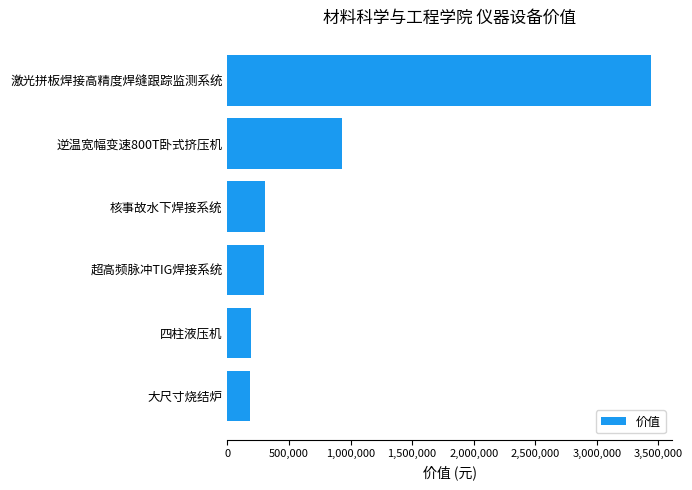

How many data points are above 302441?

3